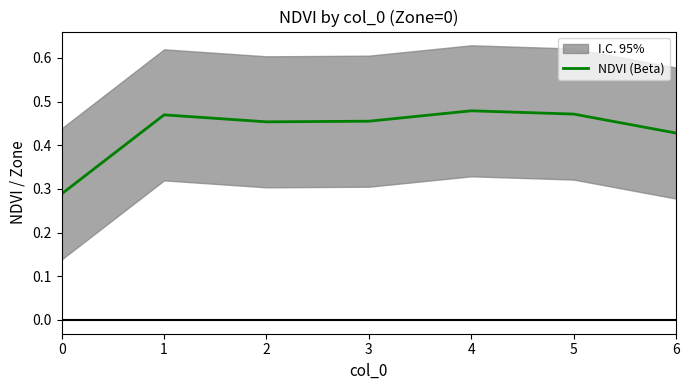

Between 6 and 3, which is larger?

3